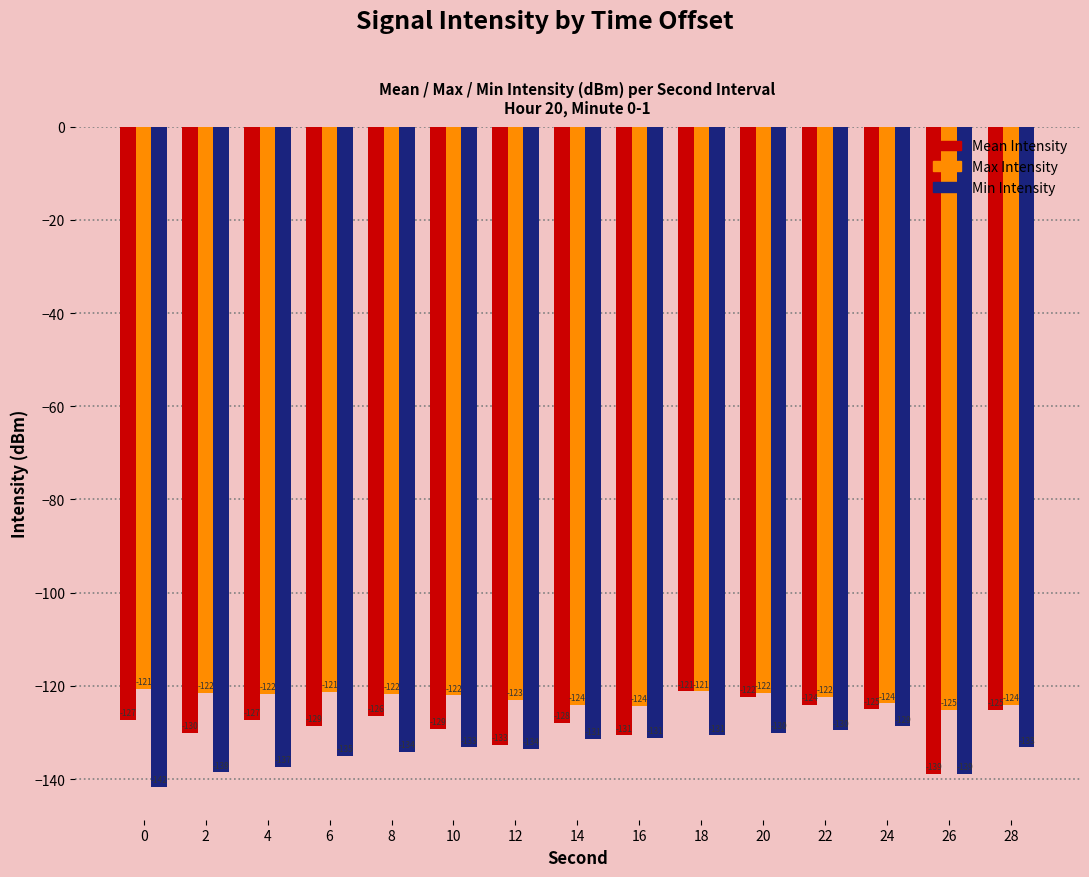

How many groups of bars are there?

15